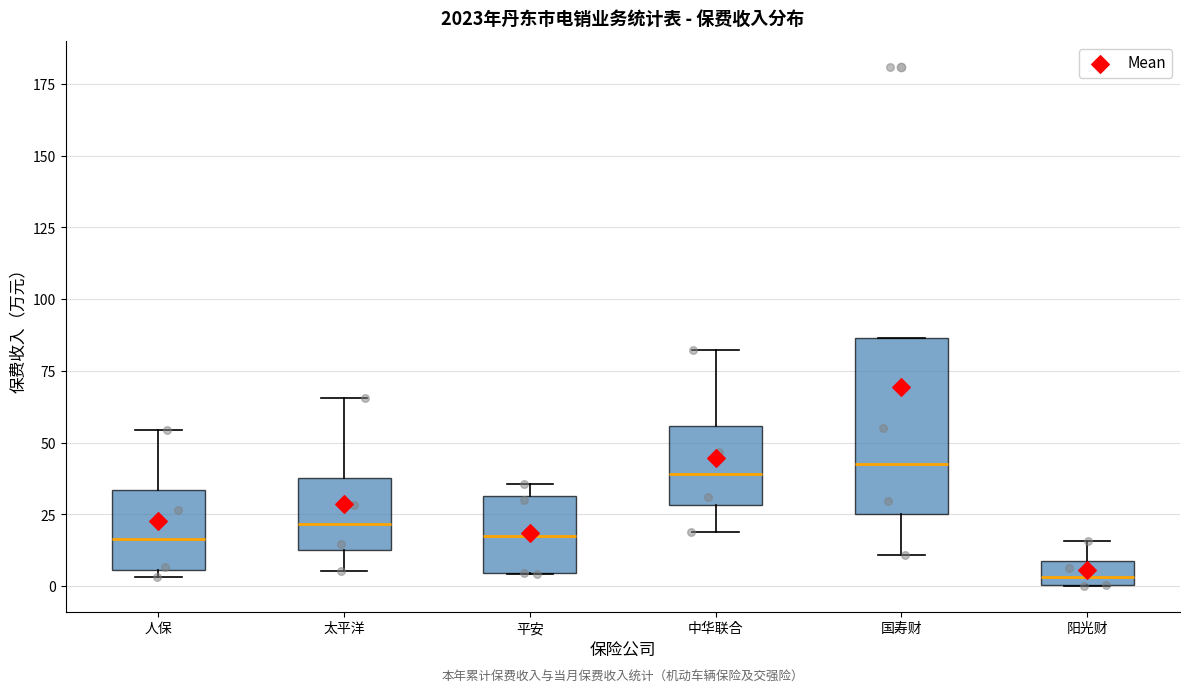

Which box's median line is the lowest?

阳光财